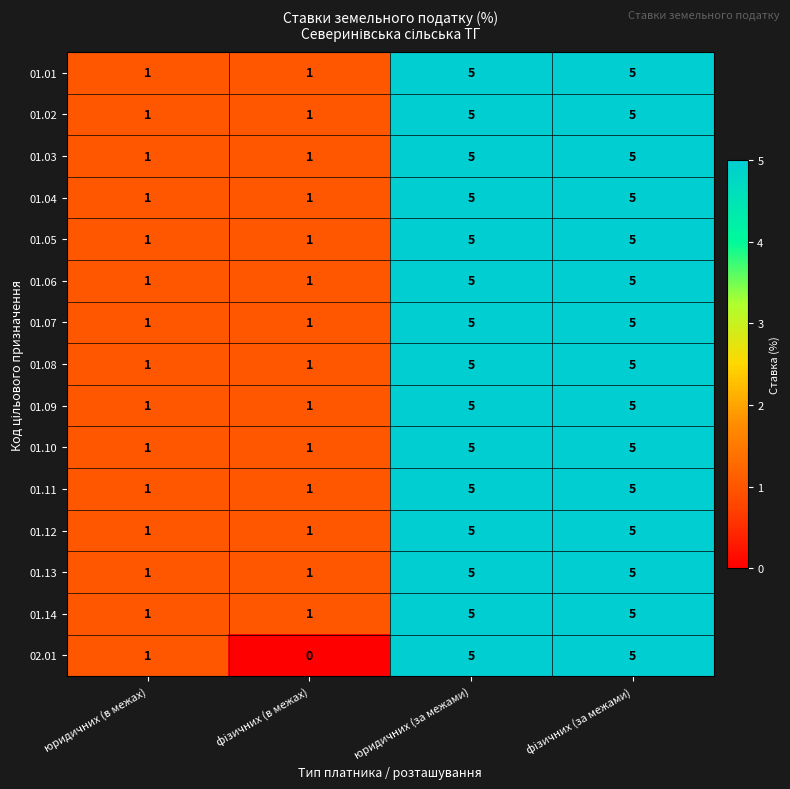

Is it true that 01.08 equals 5 at юридичних (за межами)?

True